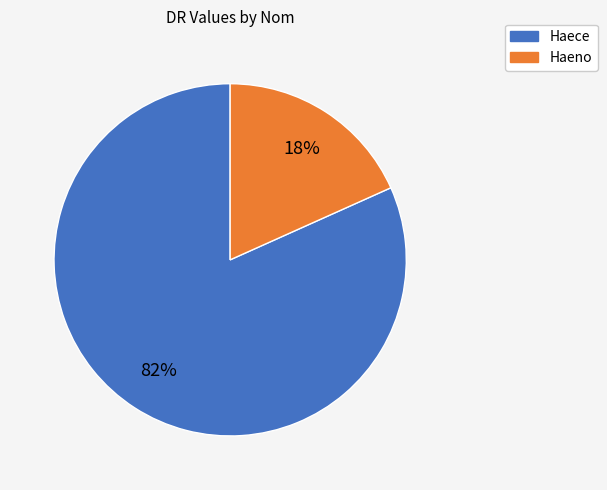

Between Haeno and Haece, which is larger?

Haece